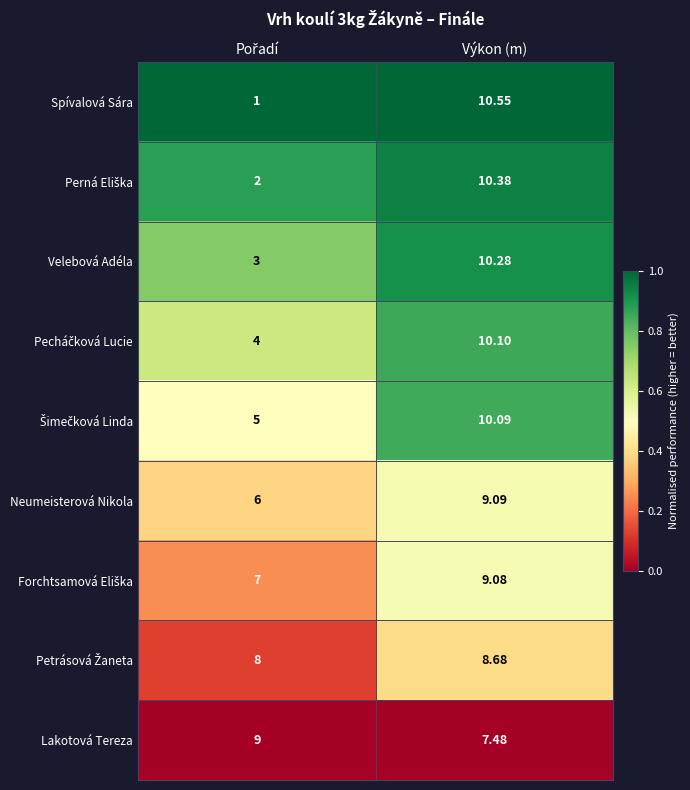

Which label corresponds to the largest value in the chart?

Výkon (m)